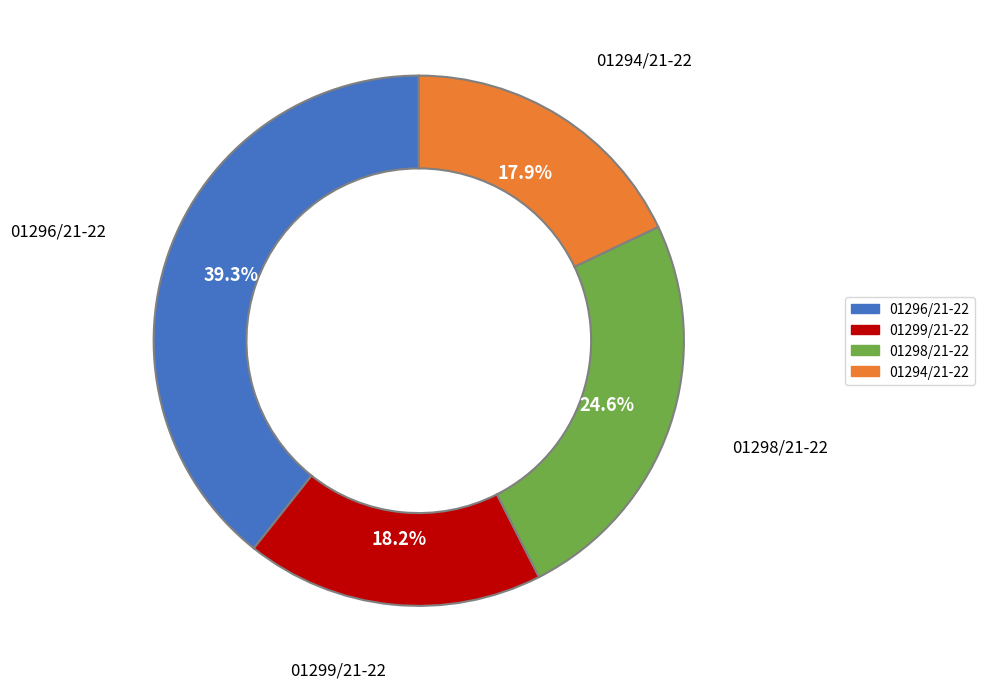

Count the number of slices in the pie.

4